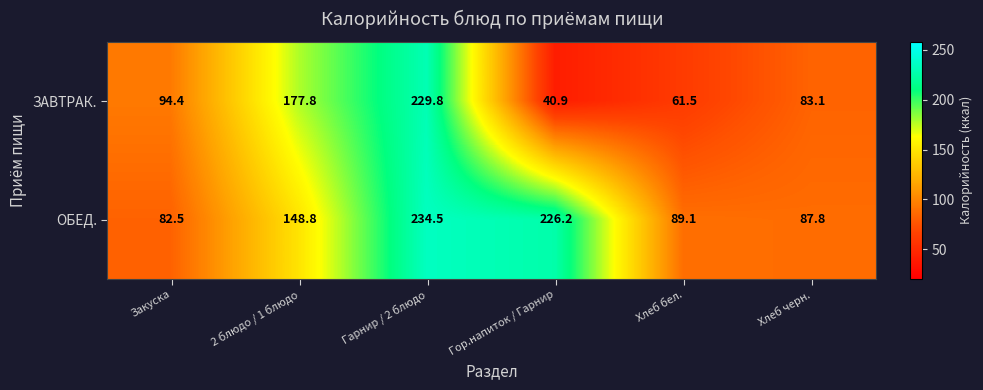

What is the approximate value of ОБЕД. at Хлеб бел.?

89.1